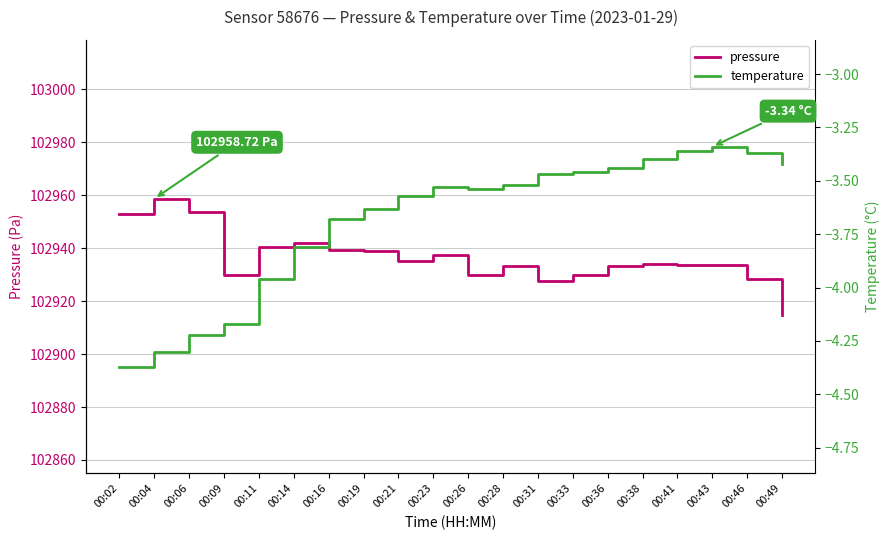

Where is the first local maximum for pressure?

00:04